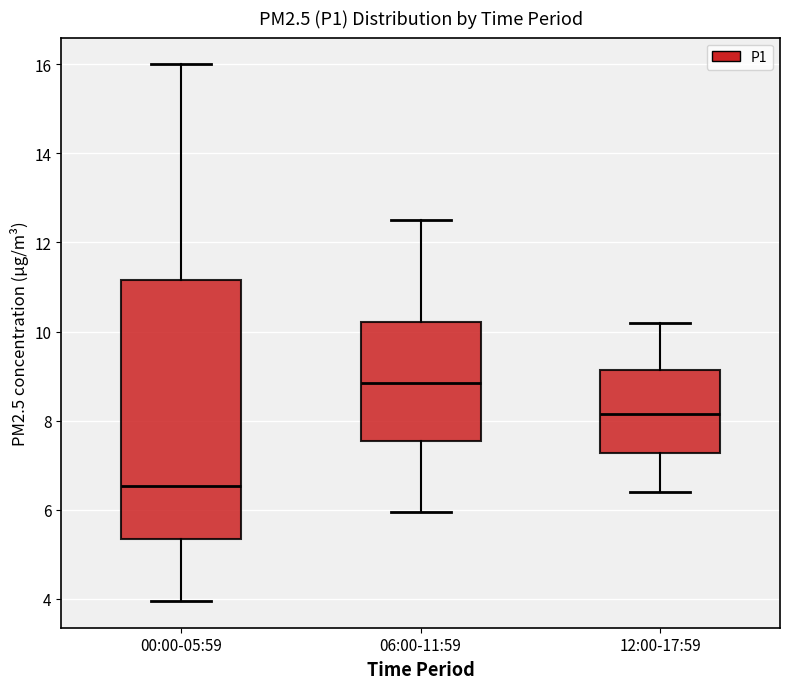

Which box's median line is the lowest?

00:00-05:59